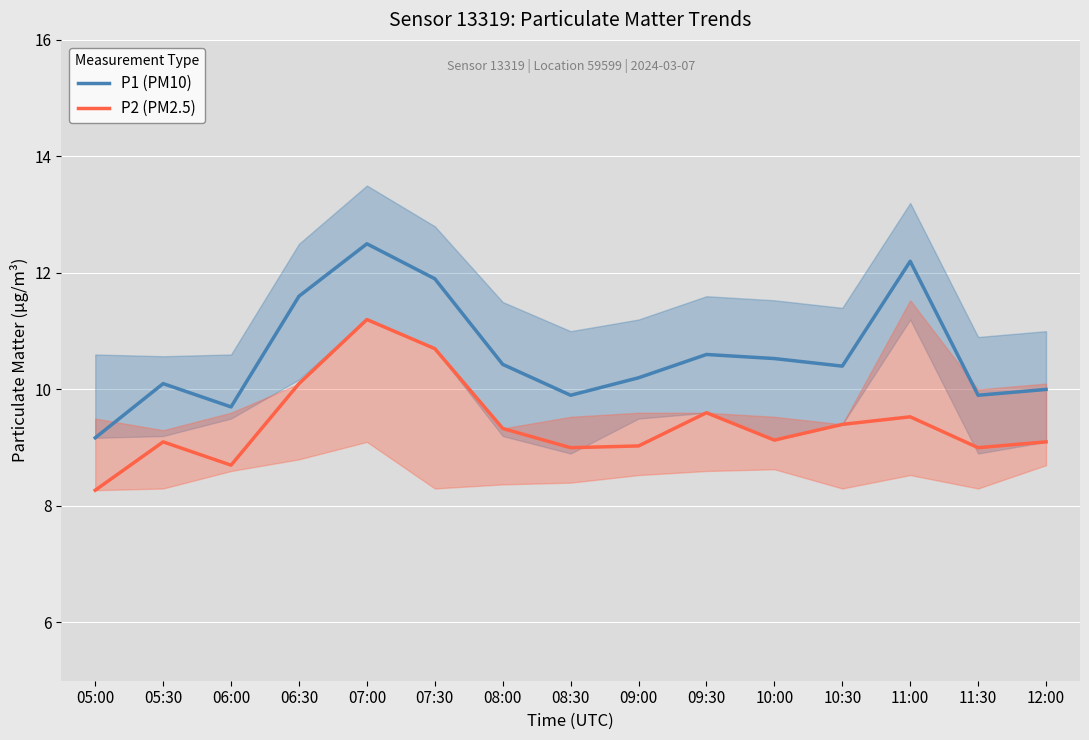

At which label does P1 (PM10) reach its peak?

07:00